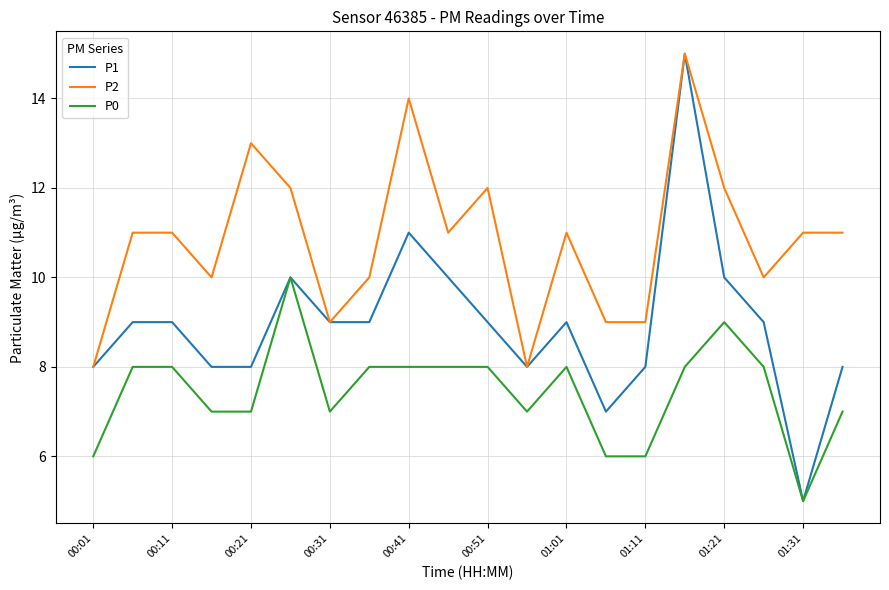

How many series are shown in this chart?

3